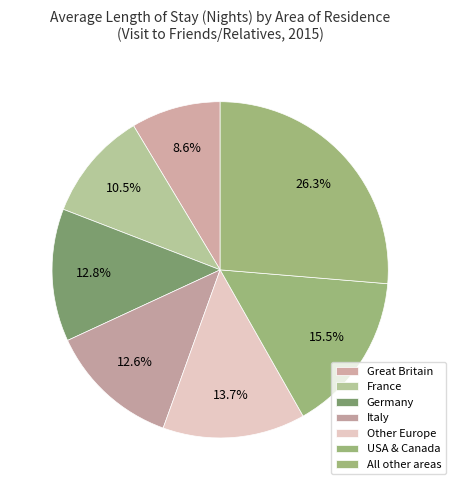

The Other Europe slice represents 14% of the pie. True or false?

True